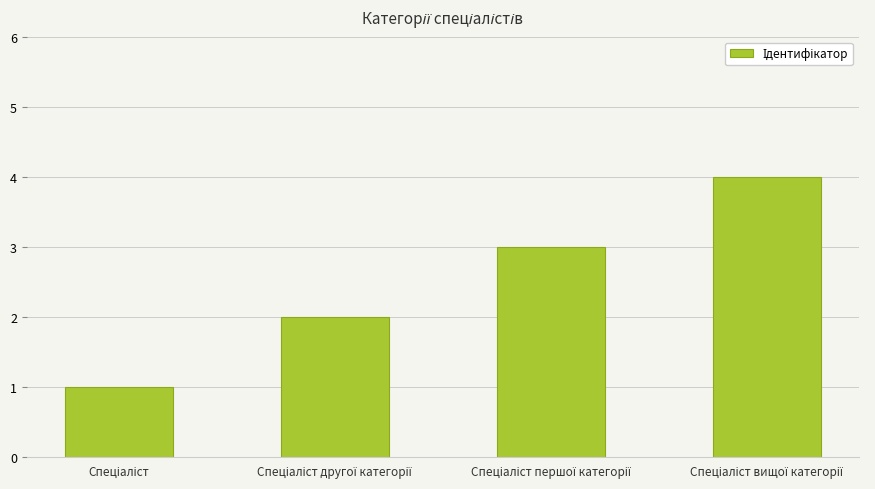

Are the bars horizontal?

No